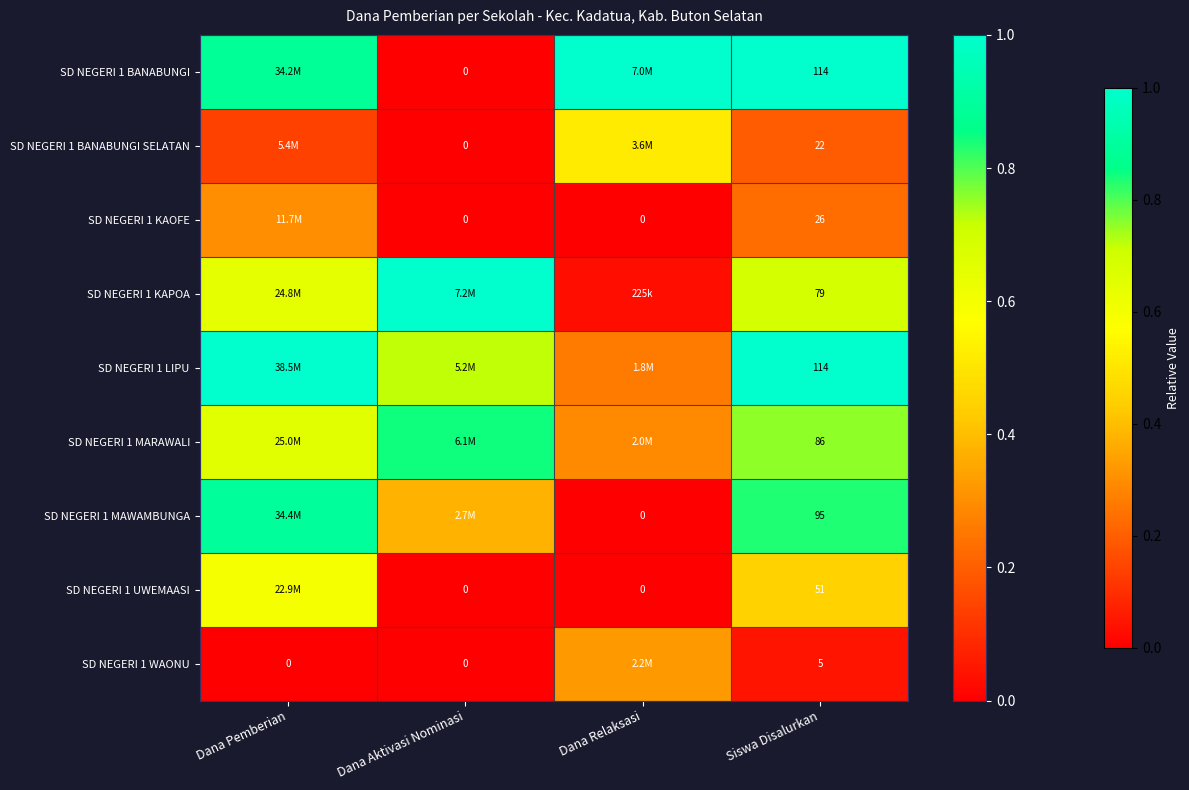

Which category has the lowest value across all series?

Dana Aktivasi Nominasi